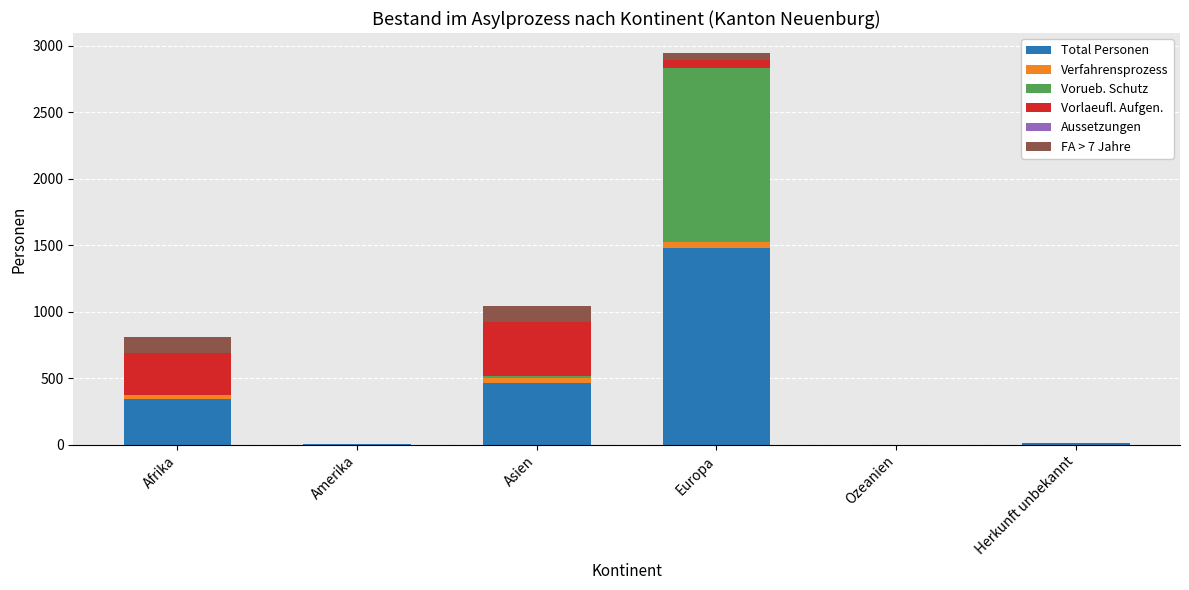

Which category has the highest value in the Total Personen series?

Europa